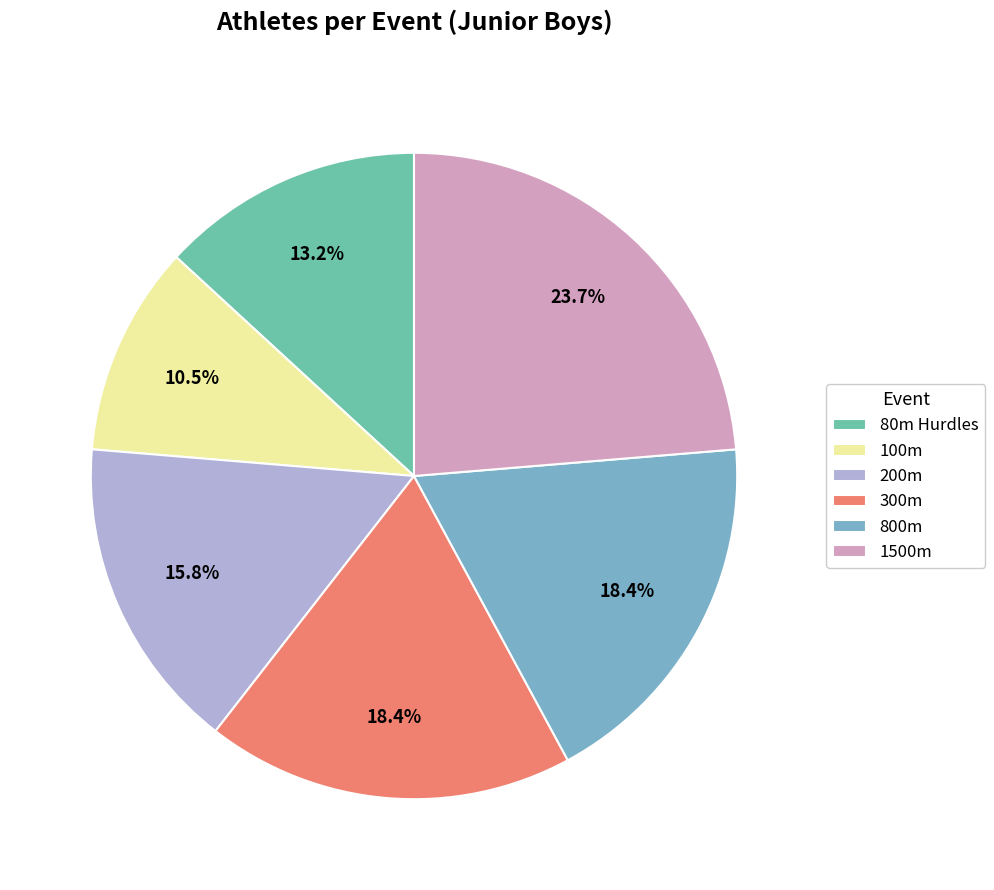

Which has a higher value, 800m or 80m Hurdles?

800m